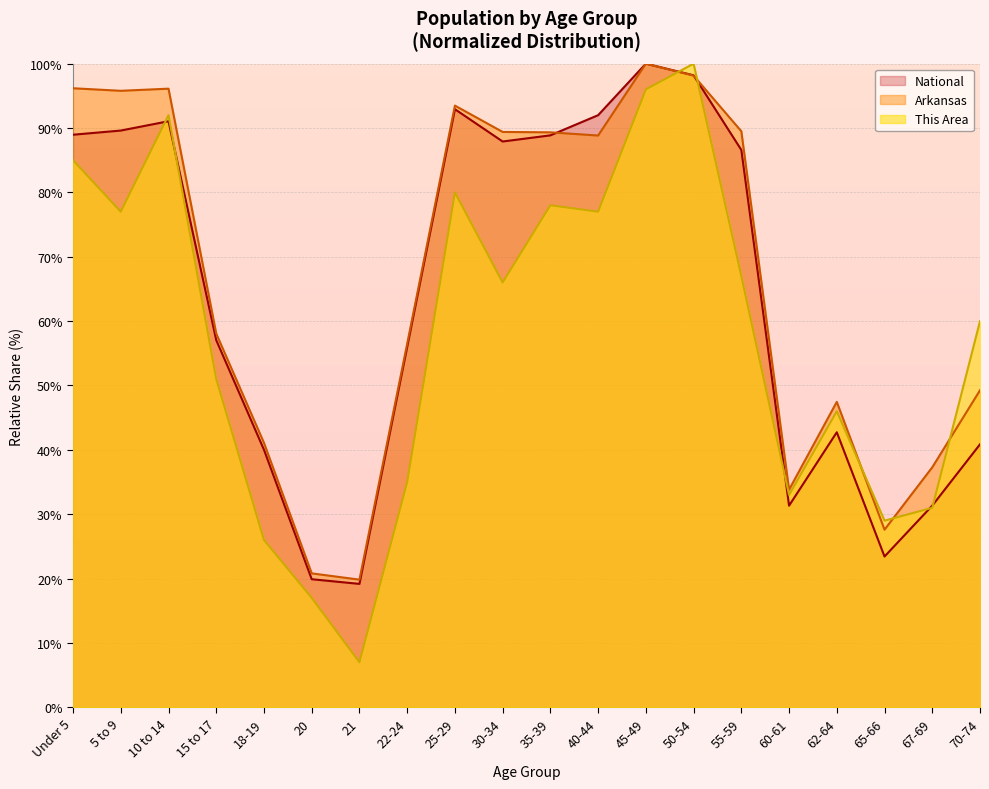

Between which two adjacent categories do Arkansas and This Area first intersect?

45-49 and 50-54